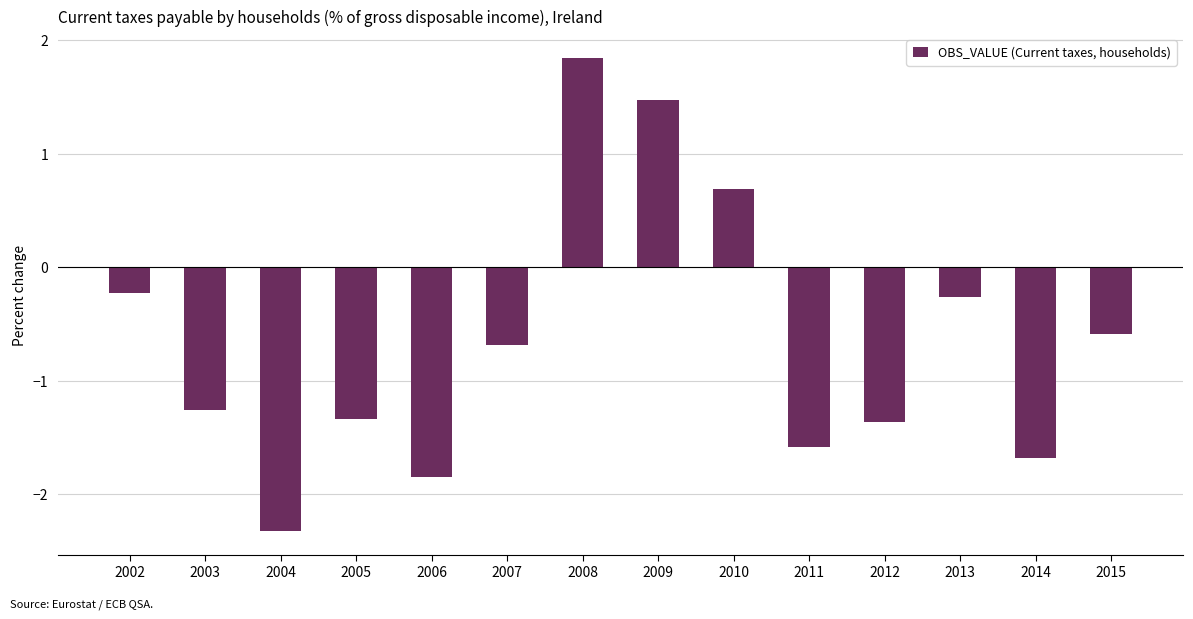

How many distinct data groups are displayed?

1